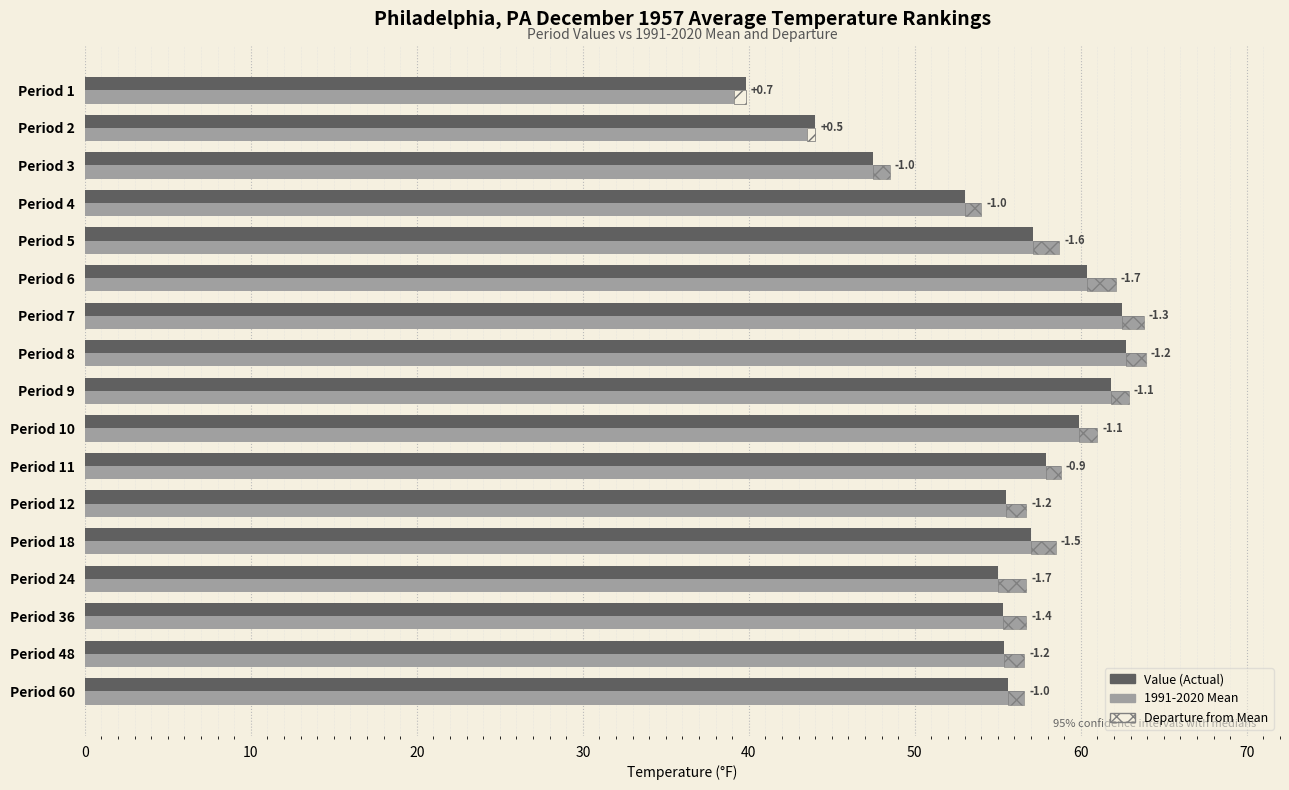

What is the value of the 1991-2020 Mean bar at the 17th from the left?

56.6